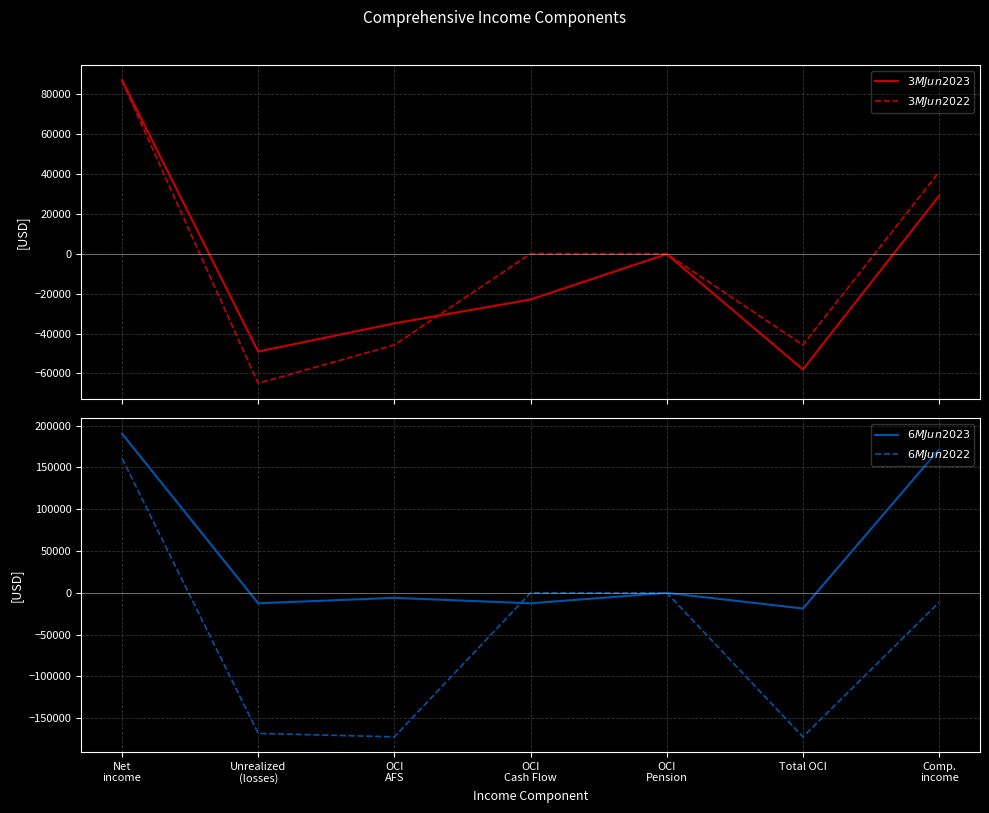

What is the total value across all series at Comp.
income?

230445